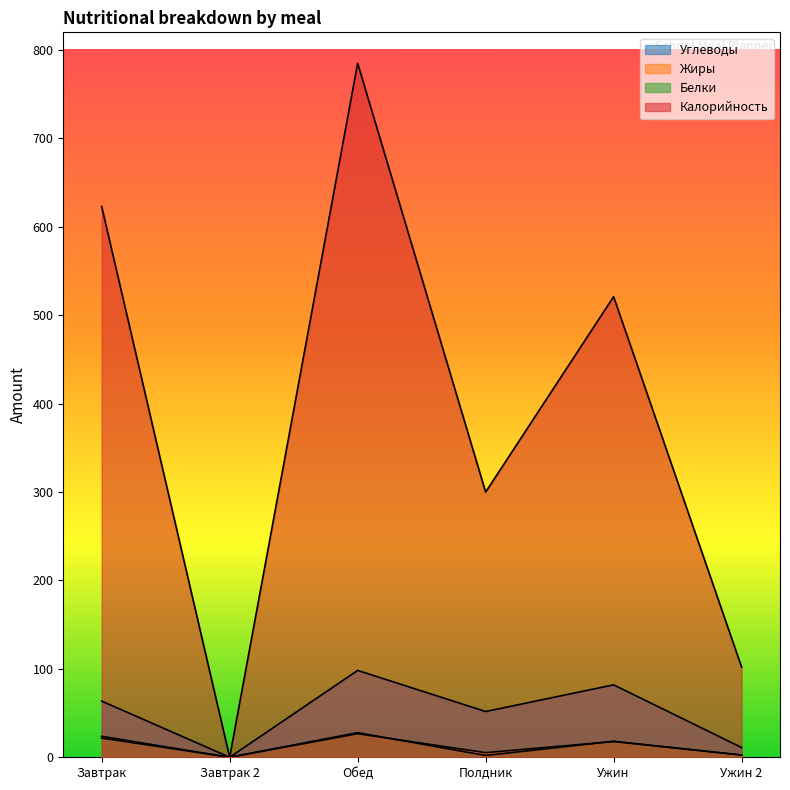

Does the chart display data point markers on the line(s)?

No